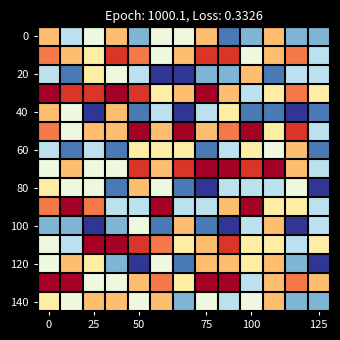

At how many categories does at least one series exceed 2010?

13